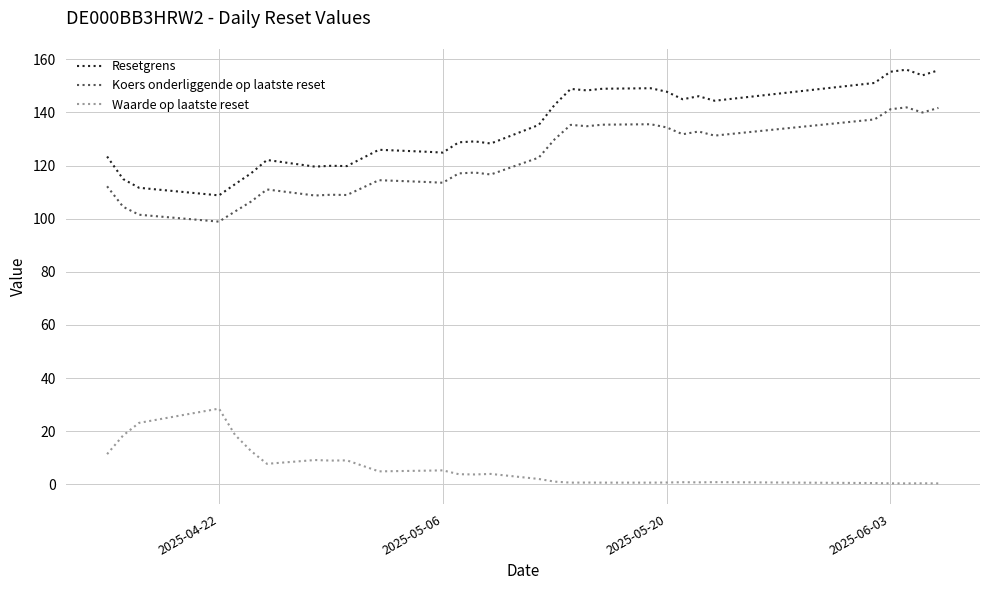

Which series has the largest total across all categories?

Resetgrens